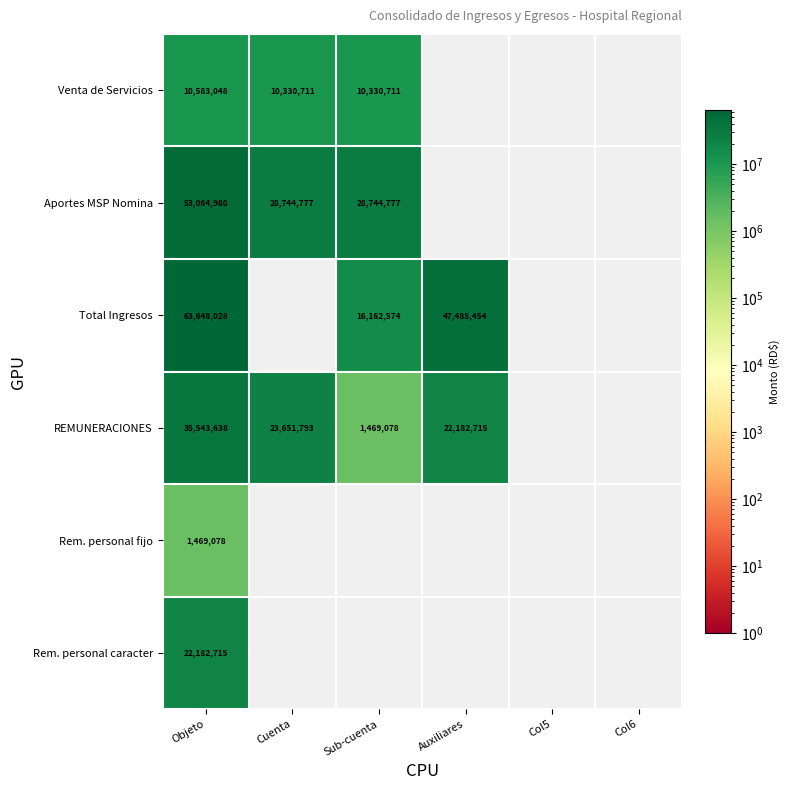

How many values in Aportes MSP Nomina are above zero?

3